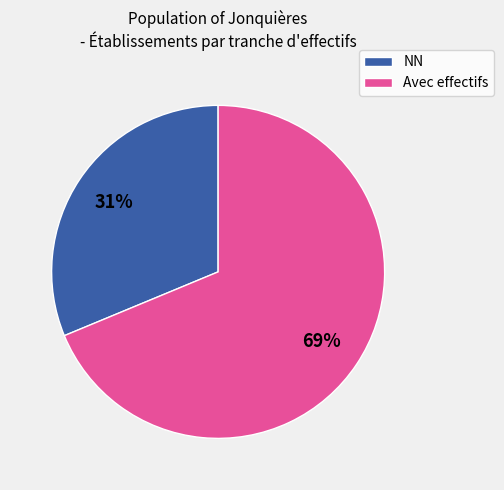

To the nearest percent, what is the average slice percentage?

50%